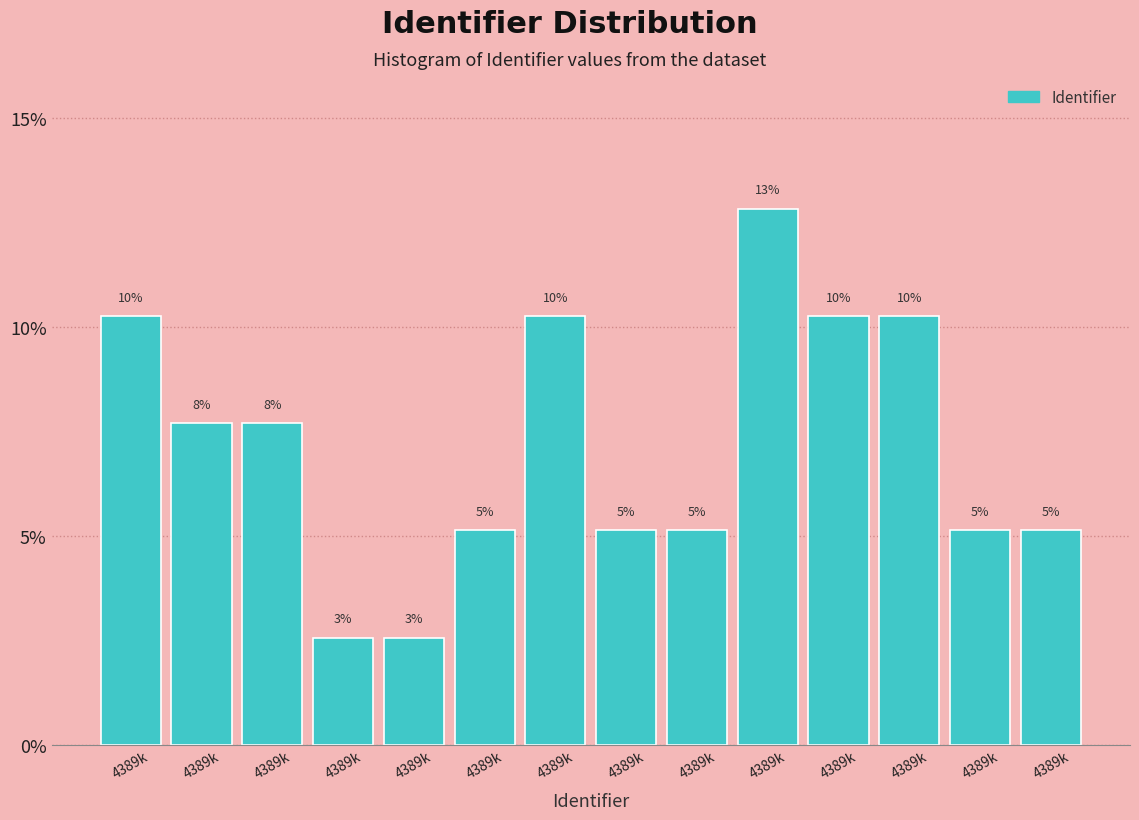

How many bars are there in total?

14